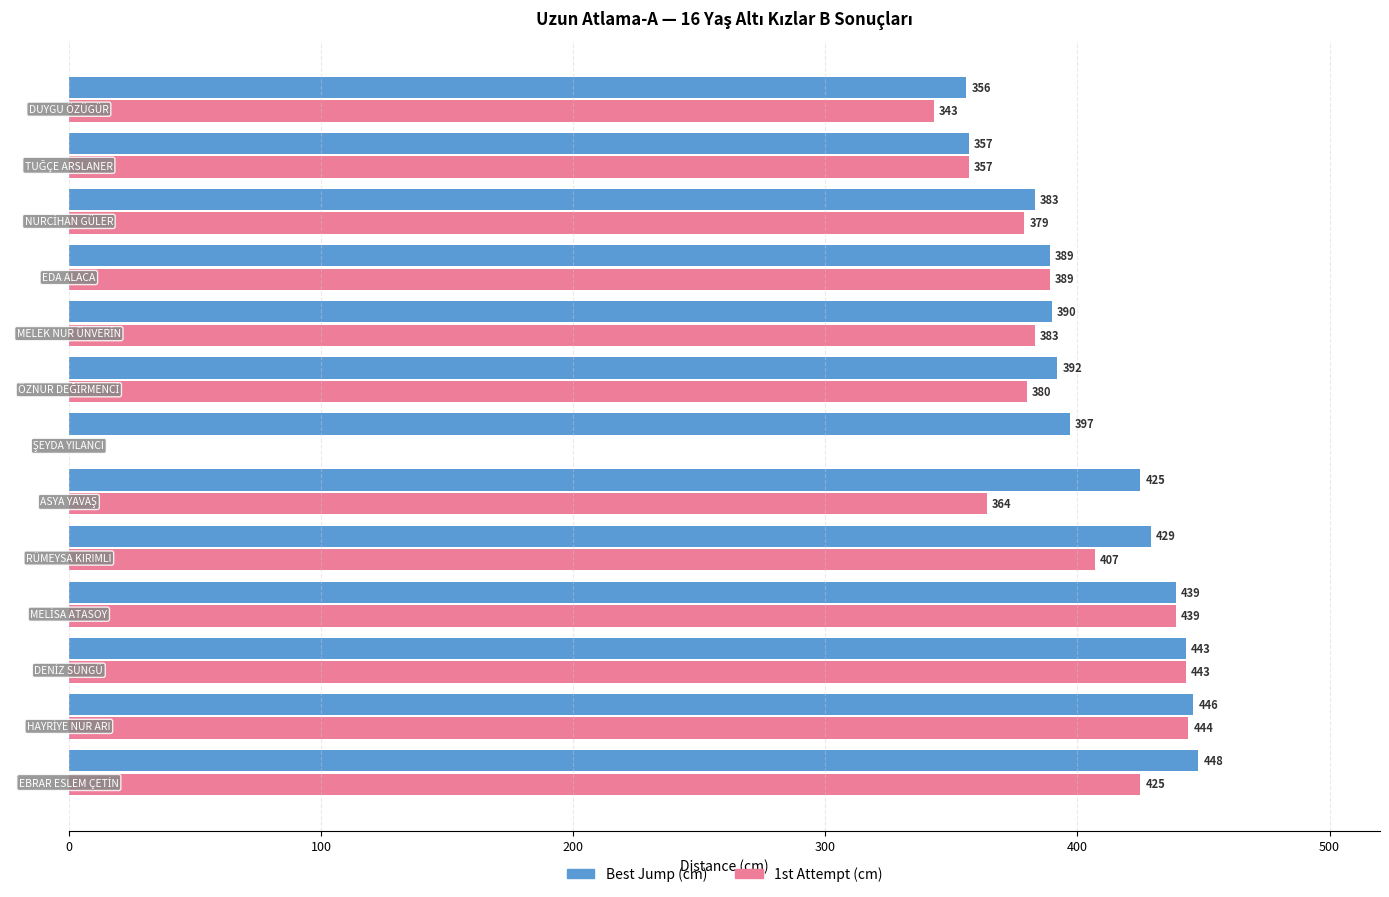

What is the maximum value shown in the chart?

448